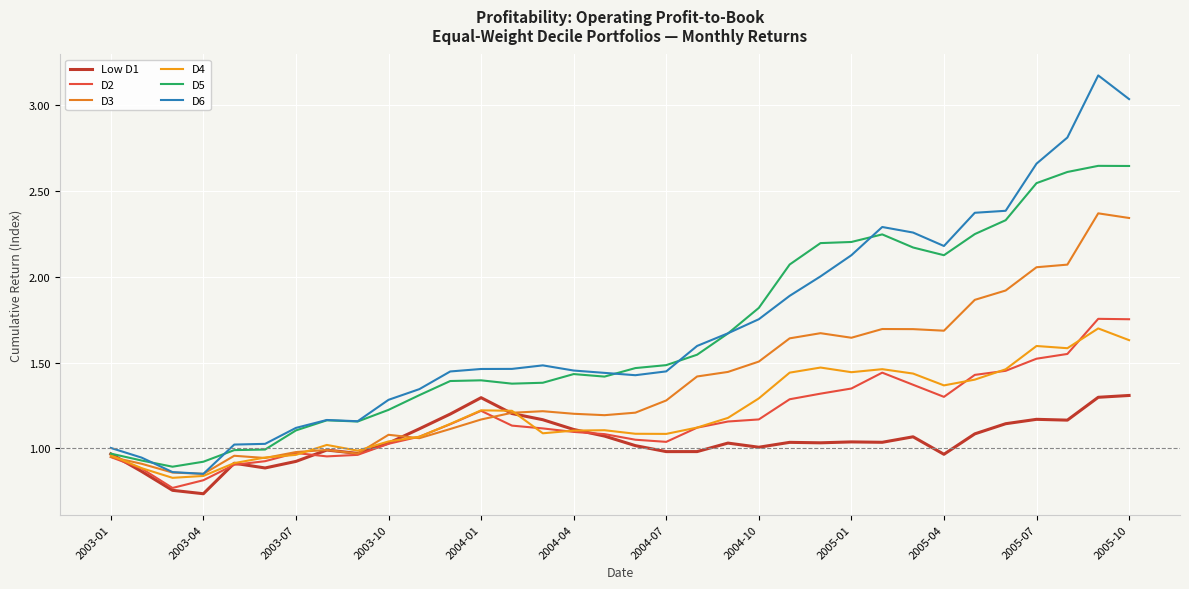

Does the chart display data point markers on the line(s)?

No